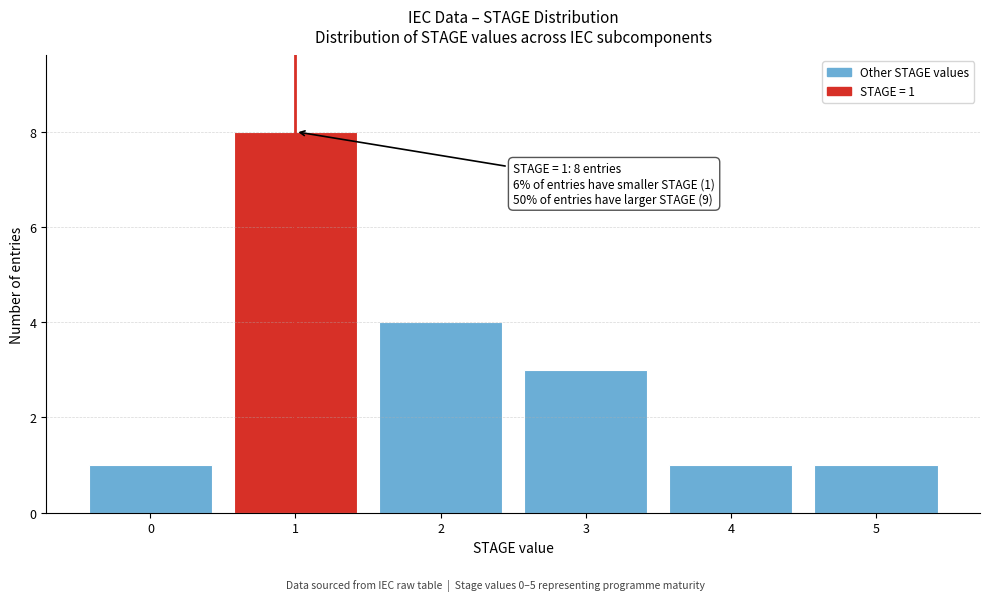

Over which range of the x-axis is the bar tallest?

0.5 to 1.5